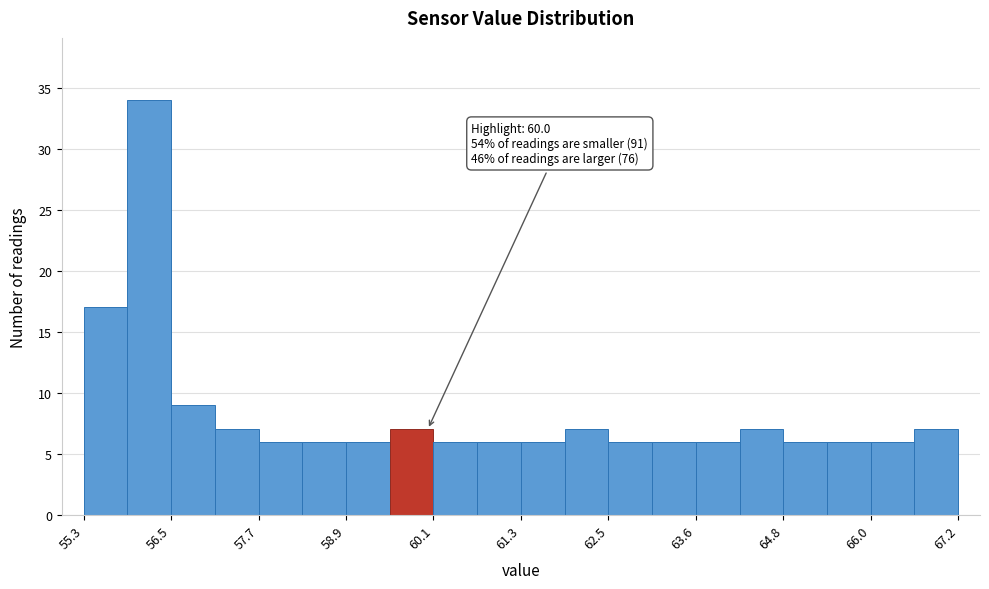

Read against the x-axis, roughly where is the centre of the tallest bar?

56.2